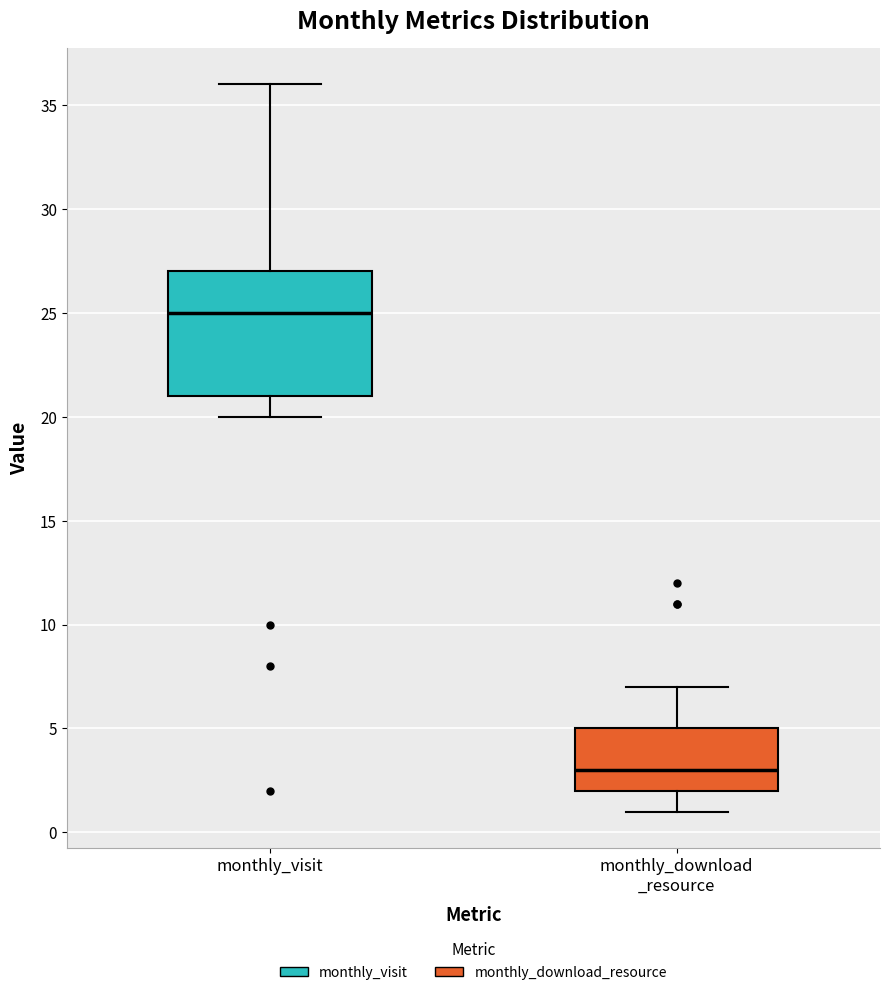

Reading left to right, read every box against the y-axis: the position of its median line, the range the box covers, and the ends of its whiskers. The values are not printed on the chart, so give them approximately, as read against the axis.

monthly_visit: median 25, box 21 to 27, whiskers 20 to 36
monthly_download _resource: median 3, box 2 to 5, whiskers 1 to 7